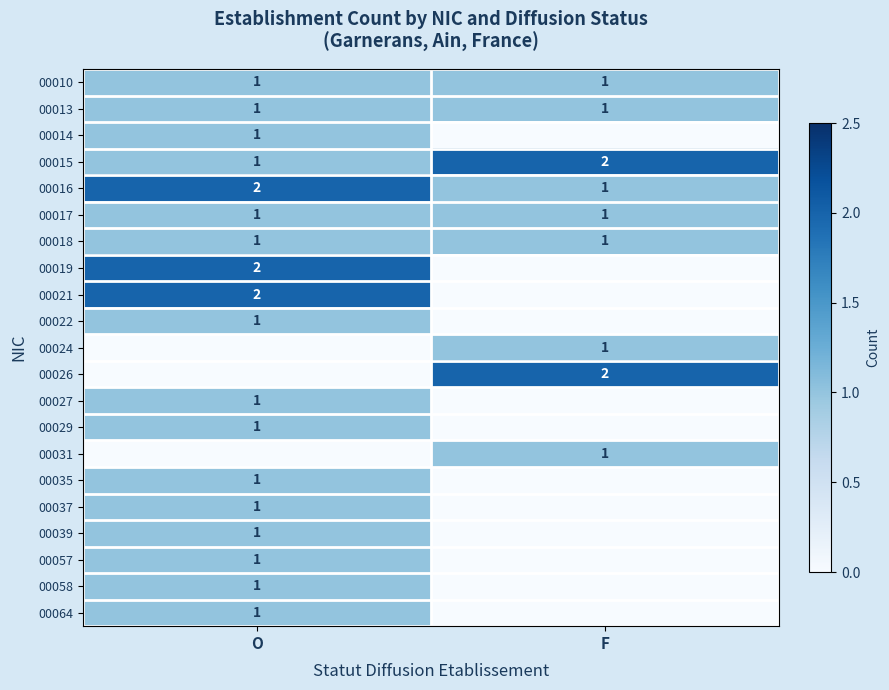

The value of 00064 at O is 0. True or false?

False